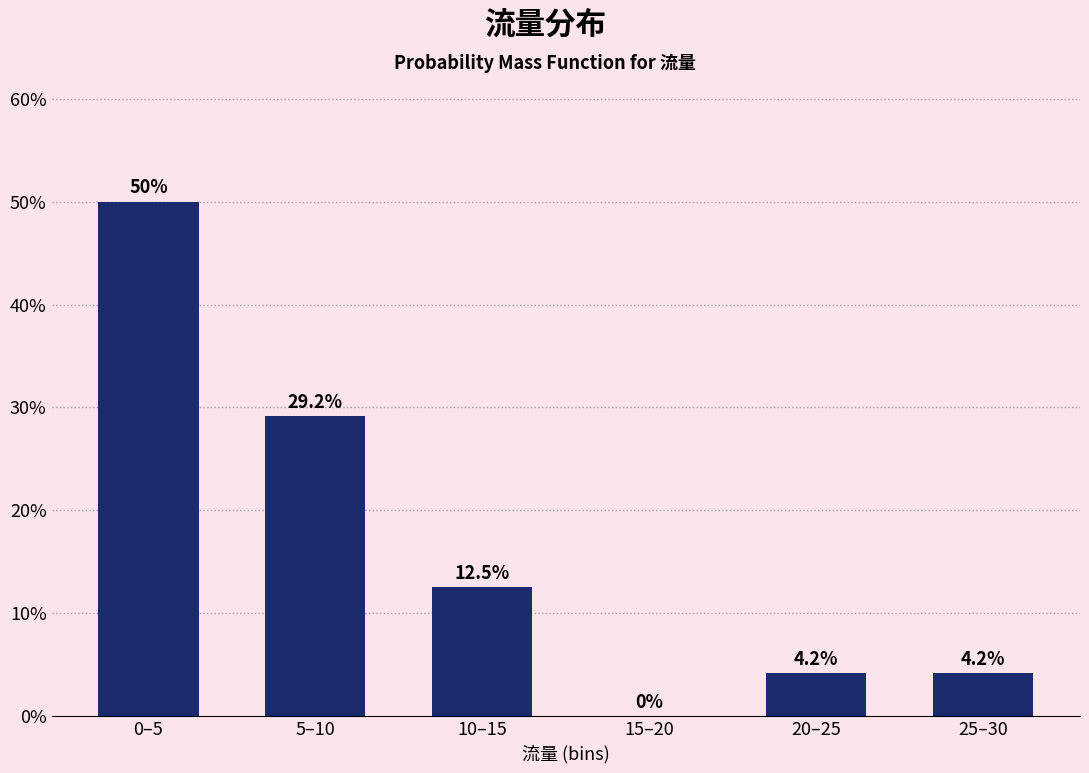

Reading left to right, list all the values displayed in this chart.

0–5=50.0	5–10=29.2	10–15=12.5	15–20=0.0	20–25=4.2	25–30=4.2